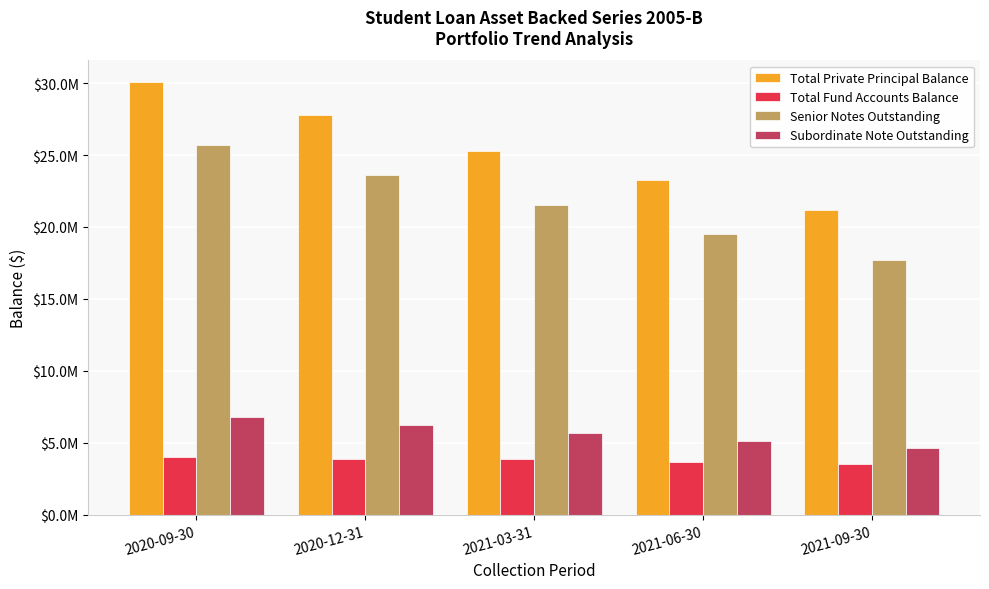

Which series has the widest spread of values?

Total Private Principal Balance